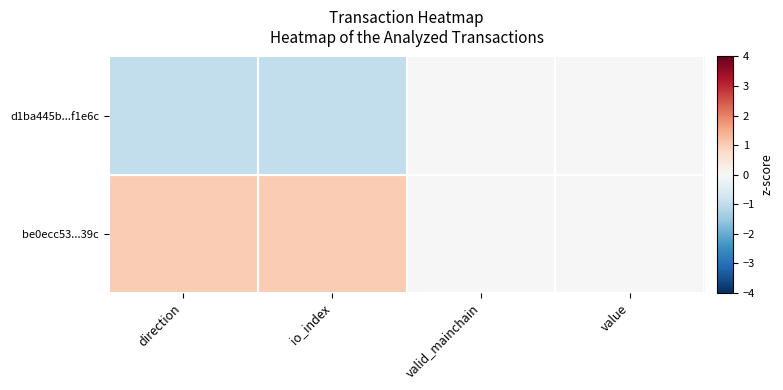

Count the number of categories in the chart.

4